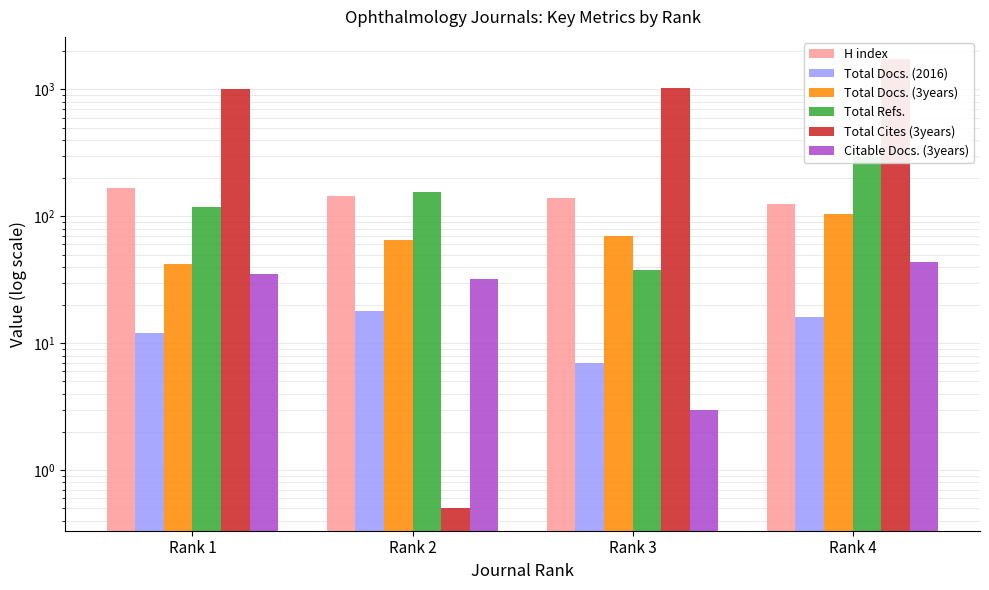

How many data points in Total Docs. (3years) are above 70?

1